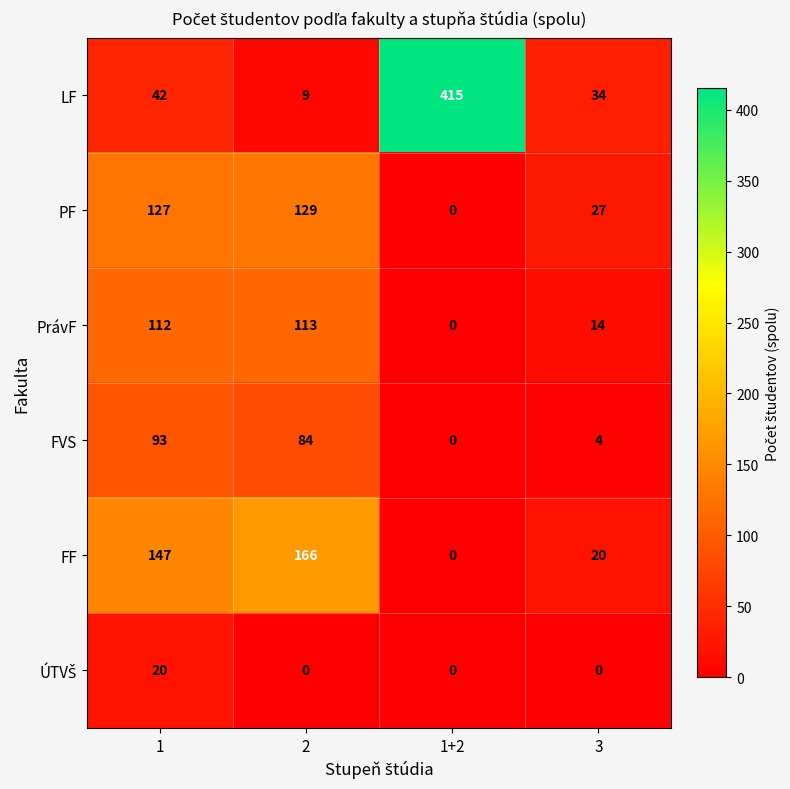

What is the total value across all series at 2?

501